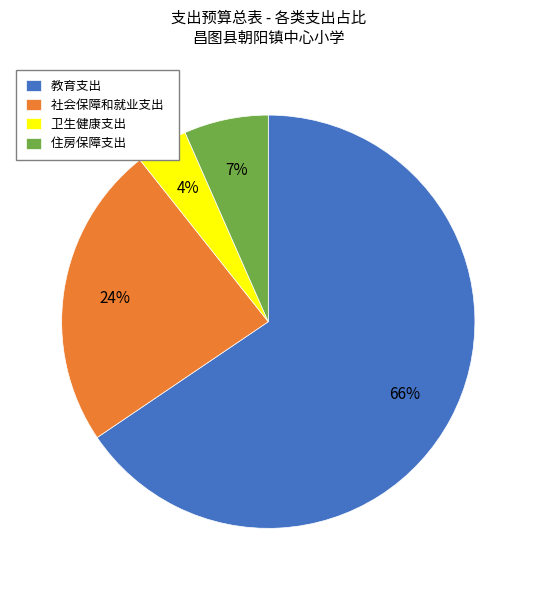

How many segments does this pie chart have?

4